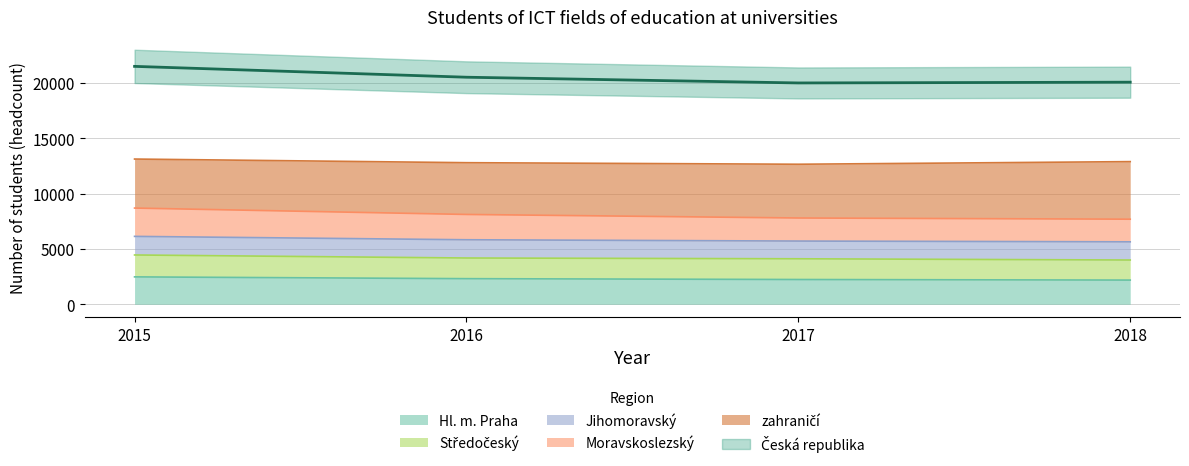

Which category has the highest value across all series?

2015